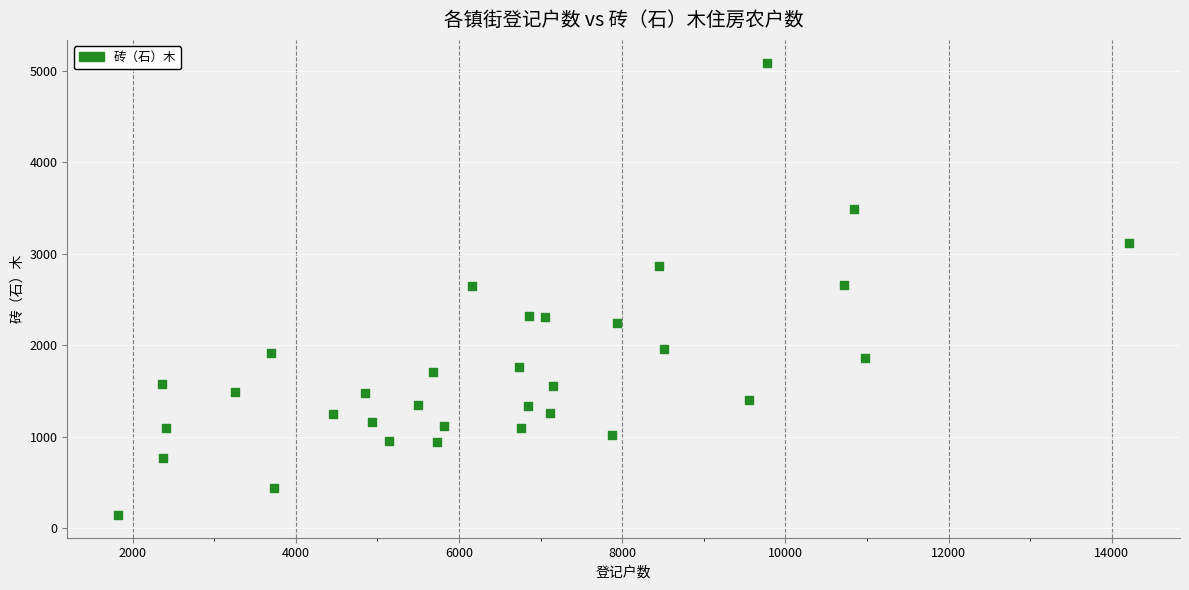

What is the range of Y values (max minus min)?

4942